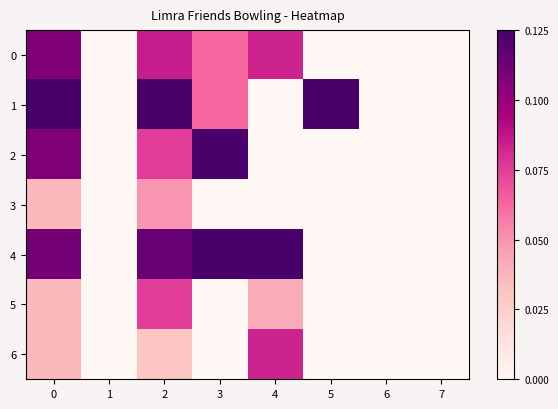

Which series has the largest range (max minus min)?

1